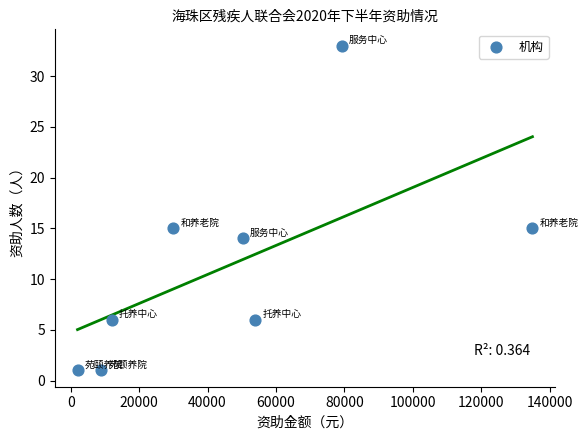

What is the range of Y values (max minus min)?

32